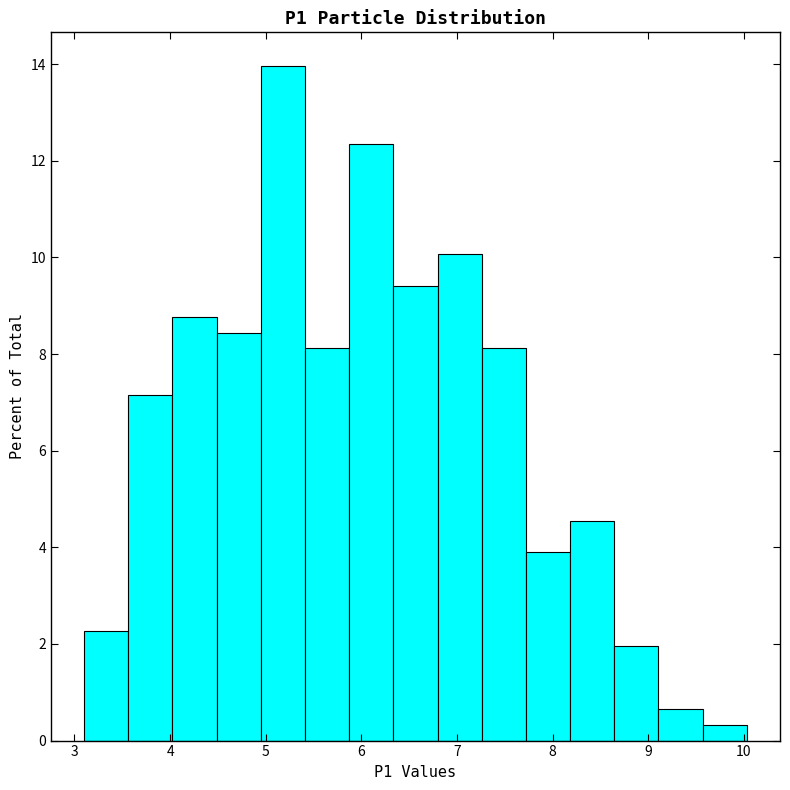

Which range on the x-axis has the tallest bar?

4.9 to 5.4